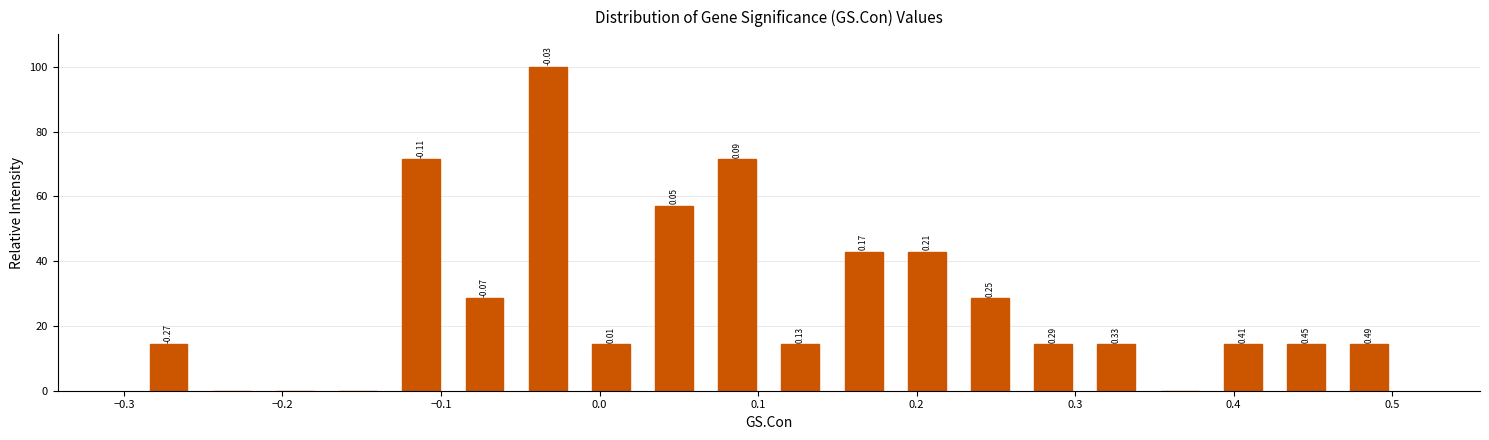

Read against the x-axis, roughly where is the centre of the tallest bar?

-0.03